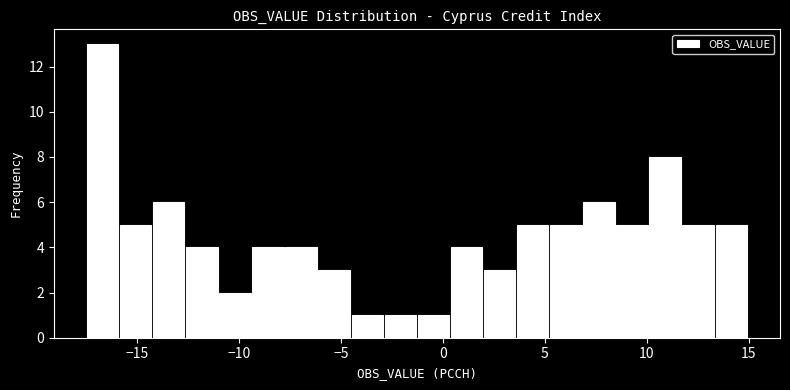

Read against the x-axis, roughly where is the centre of the tallest bar?

-16.5